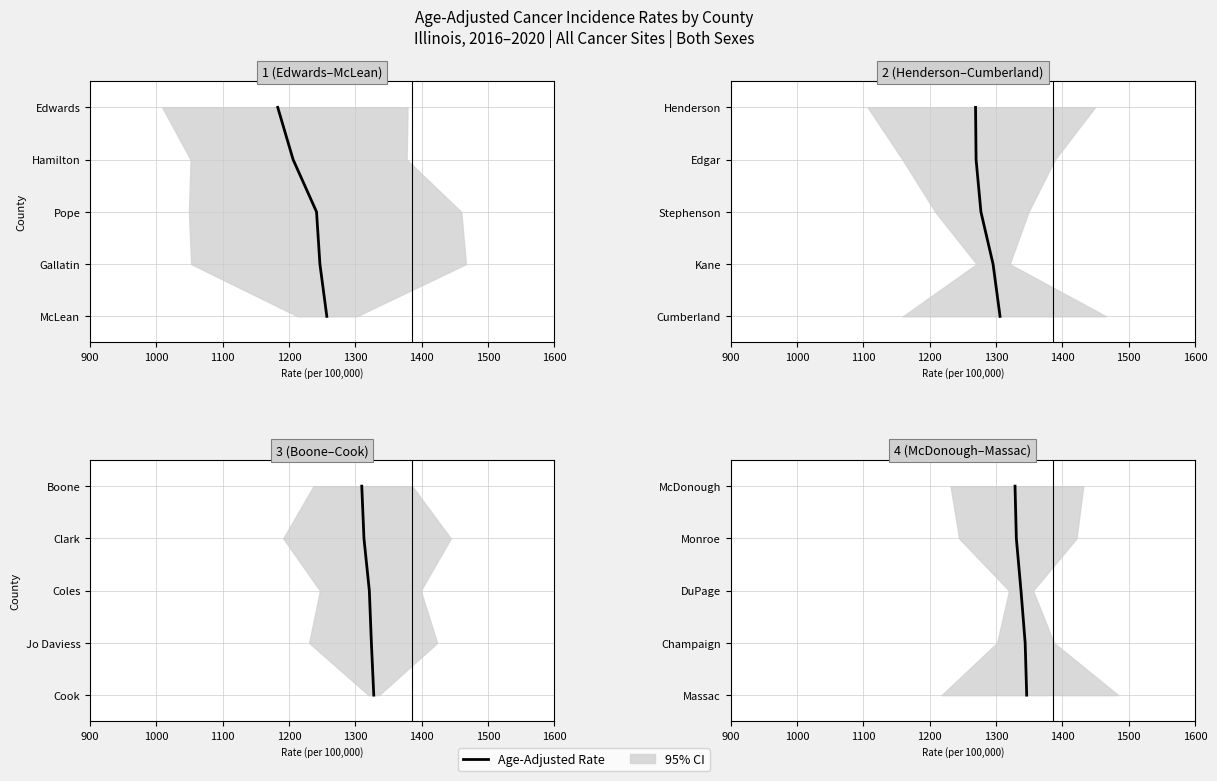

What is the sum of the values at 1300 and 1000?

5